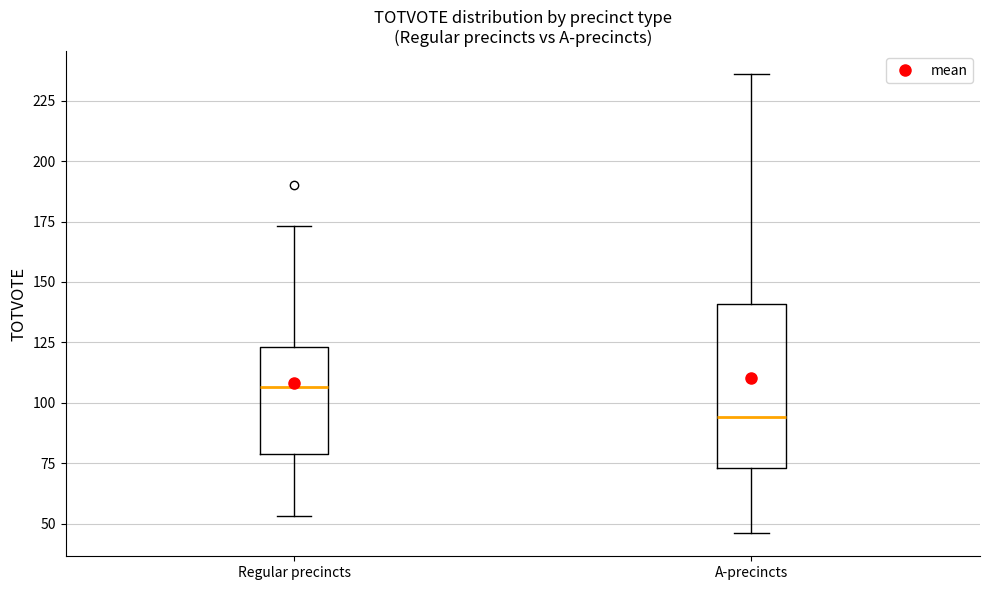

Reading left to right, transcribe this box plot: for each box, give where its median line is, the range the box spans, and where its two whiskers end, as read against the y-axis. The values are not printed on the chart, so give them approximately, as read against the axis.

Regular precincts: median 105, box 80 to 125, whiskers 55 to 175
A-precincts: median 95, box 75 to 140, whiskers 45 to 235